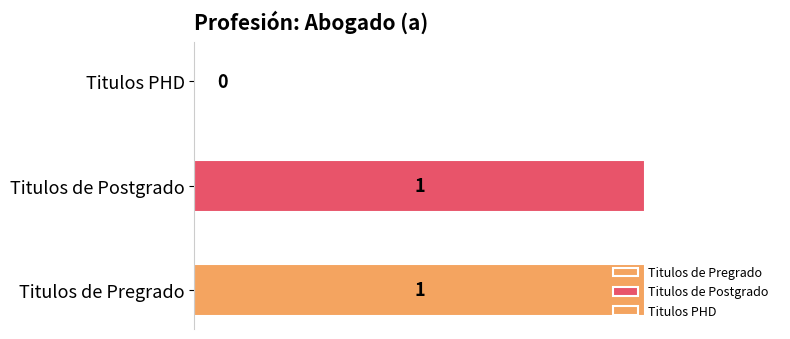

At which label is the value closest to 0?

Titulos PHD